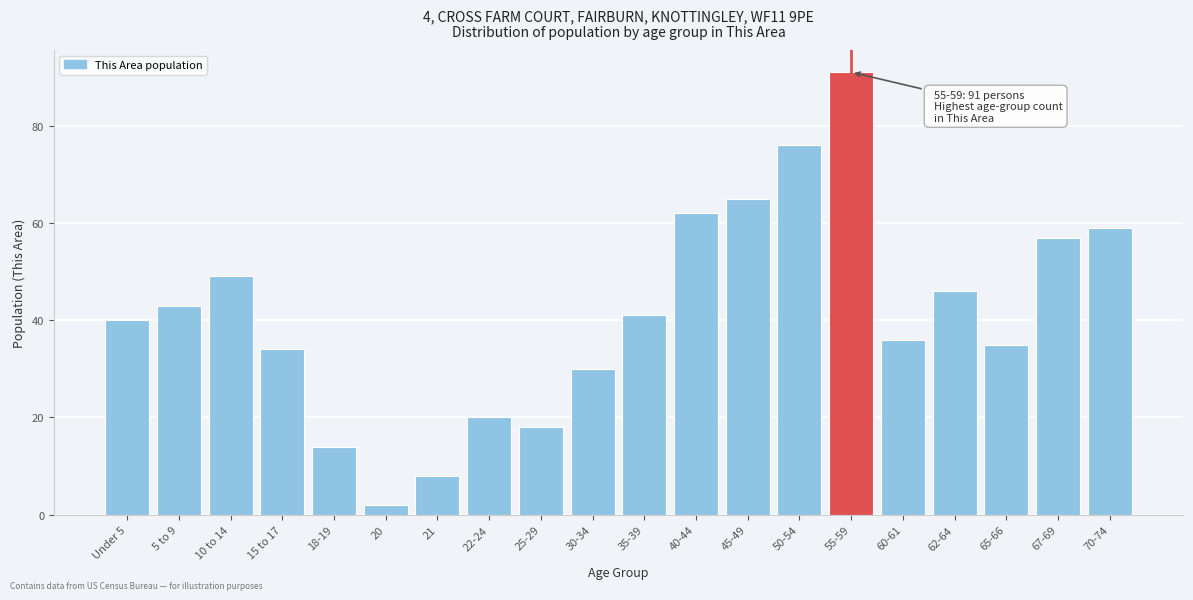

Reading right to left, list all the values displayed in this chart.

70-74=59	67-69=57	65-66=35	62-64=46	60-61=36	55-59=91	50-54=76	45-49=65	40-44=62	35-39=41	30-34=30	25-29=18	22-24=20	21=8	20=2	18-19=14	15 to 17=34	10 to 14=49	5 to 9=43	Under 5=40